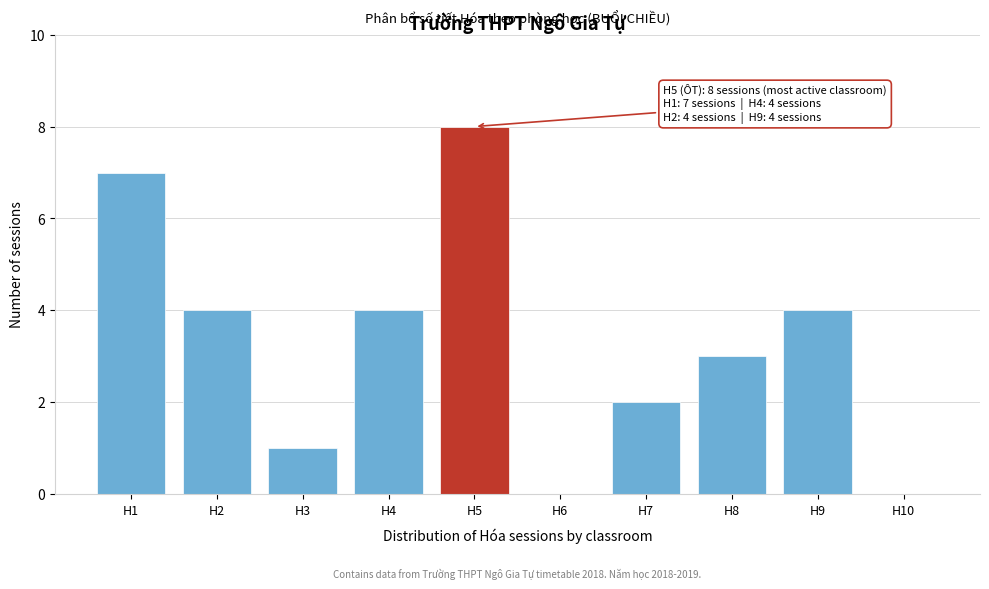

True or false: the data shows 12 at H5.

False